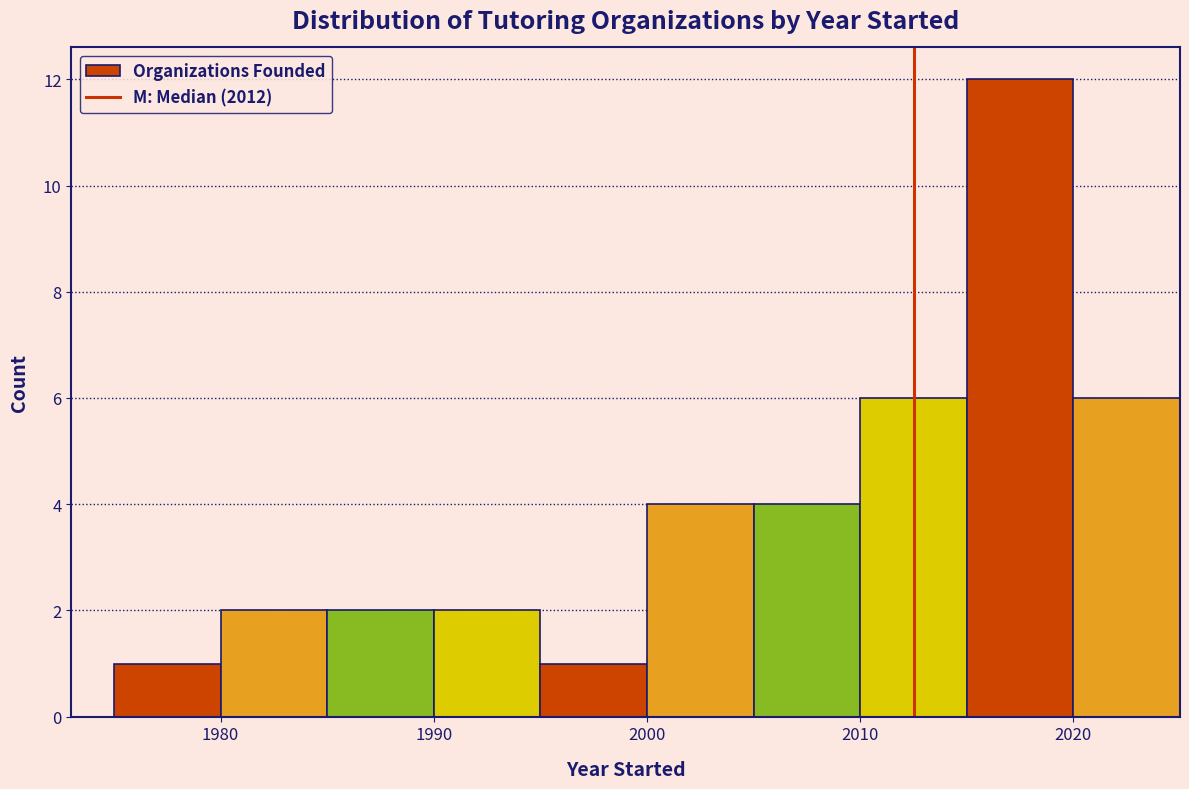

Reading left to right, transcribe this chart: for each bar, give the range it covers on the x-axis and its height. The values are not printed on the chart, so give them approximately, as read against the axis.

1975 to 1980: 1
1980 to 1985: 2
1985 to 1990: 2
1990 to 1995: 2
1995 to 2000: 1
2000 to 2005: 4
2005 to 2010: 4
2010 to 2015: 6
2015 to 2020: 12
2020 to 2025: 6